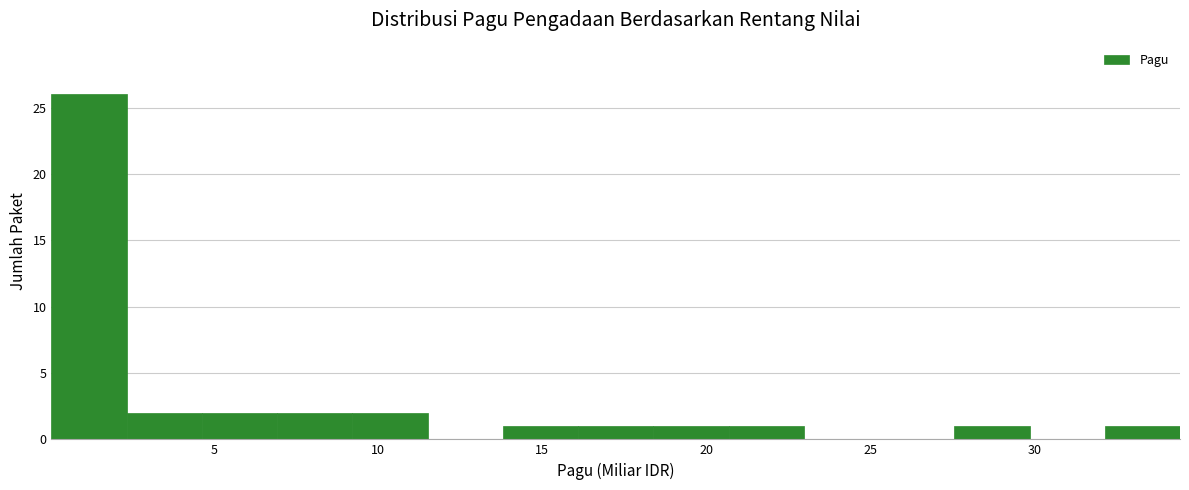

How tall is the bar that spans 27.5 to 30.0 on the x-axis? Neither the bar edges nor the heights are printed on the chart, so give them approximately, as read against the axes.

1